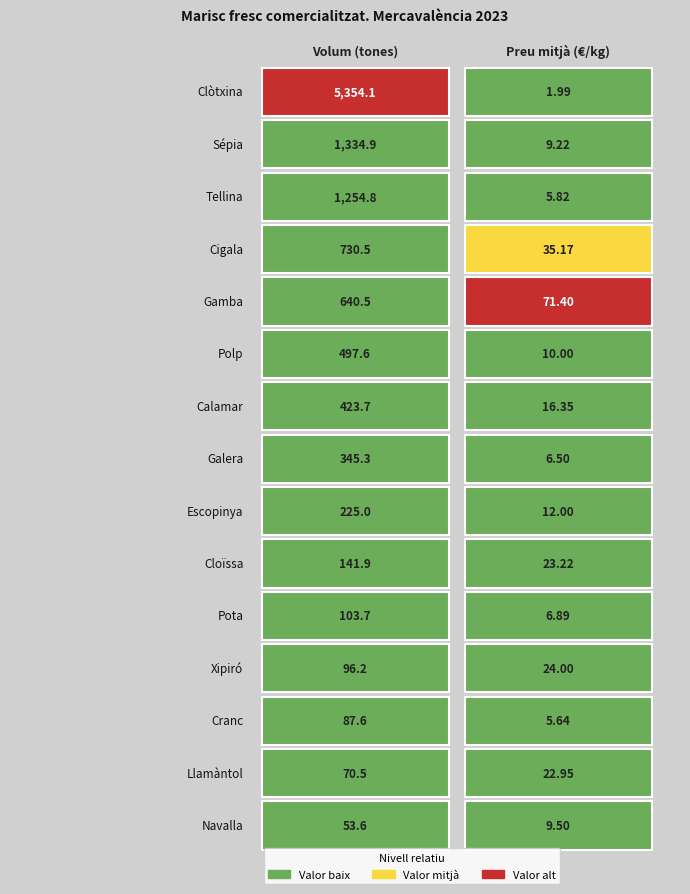

Rank the series at 0 from lowest to highest value.

Navalla, Llamàntol, Cranc, Xipiró, Pota, Cloïssa, Escopinya, Galera, Calamar, Polp, Gamba, Cigala, Tellina, Sépia, Clòtxina